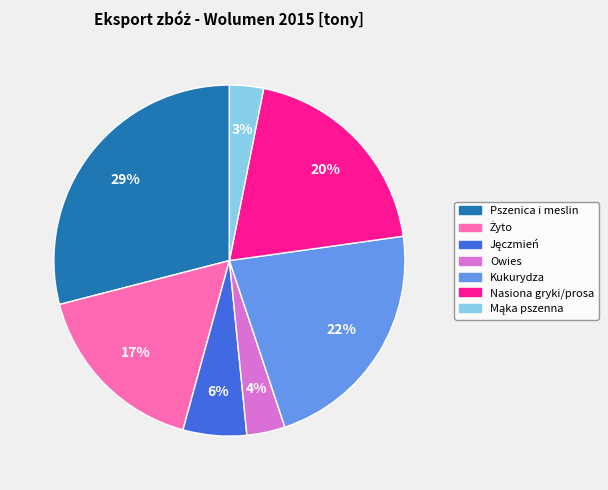

Is there any slice that represents more than half of the pie?

No